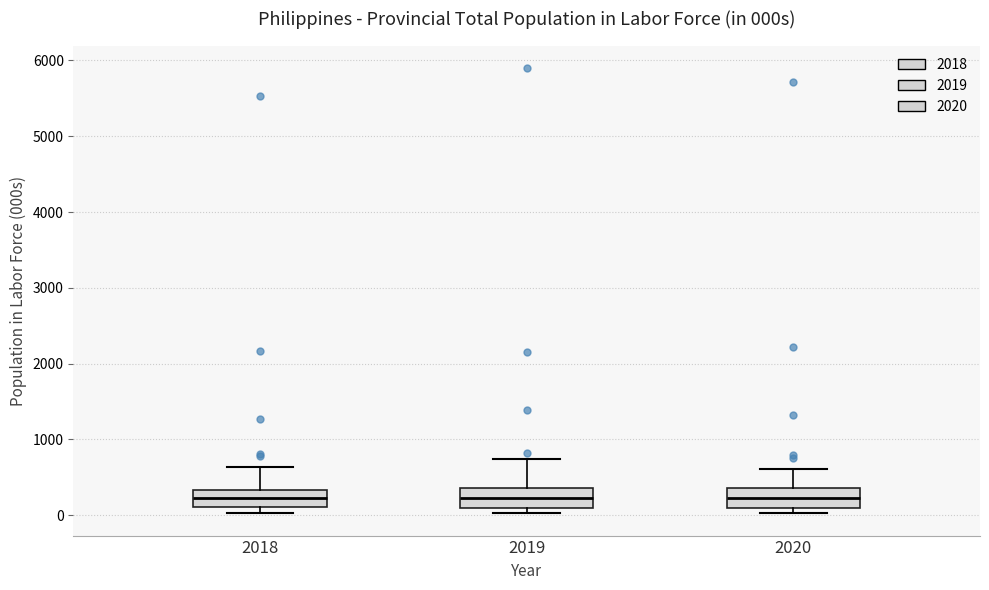

Where is the lower edge of the box at x = 2020 on the y-axis? The values are not printed on the chart, so give them approximately, as read against the axis.

100